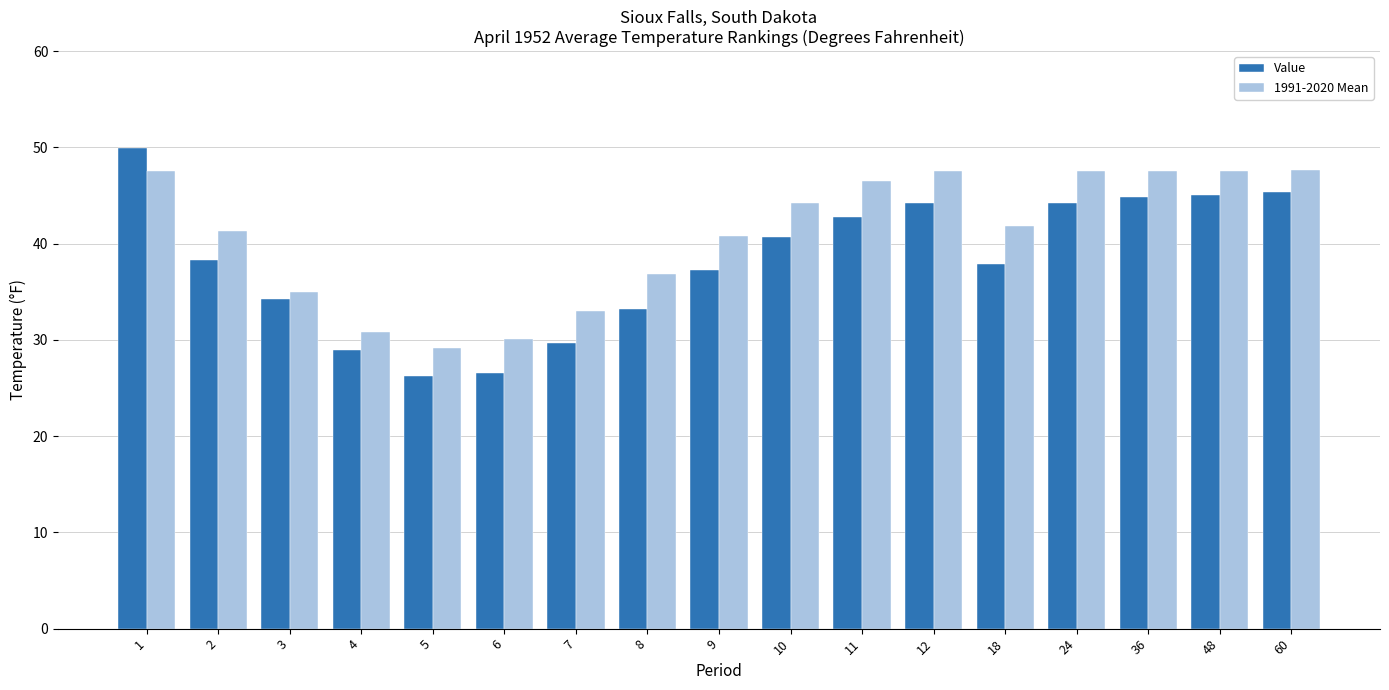

Count the number of categories in the chart.

17